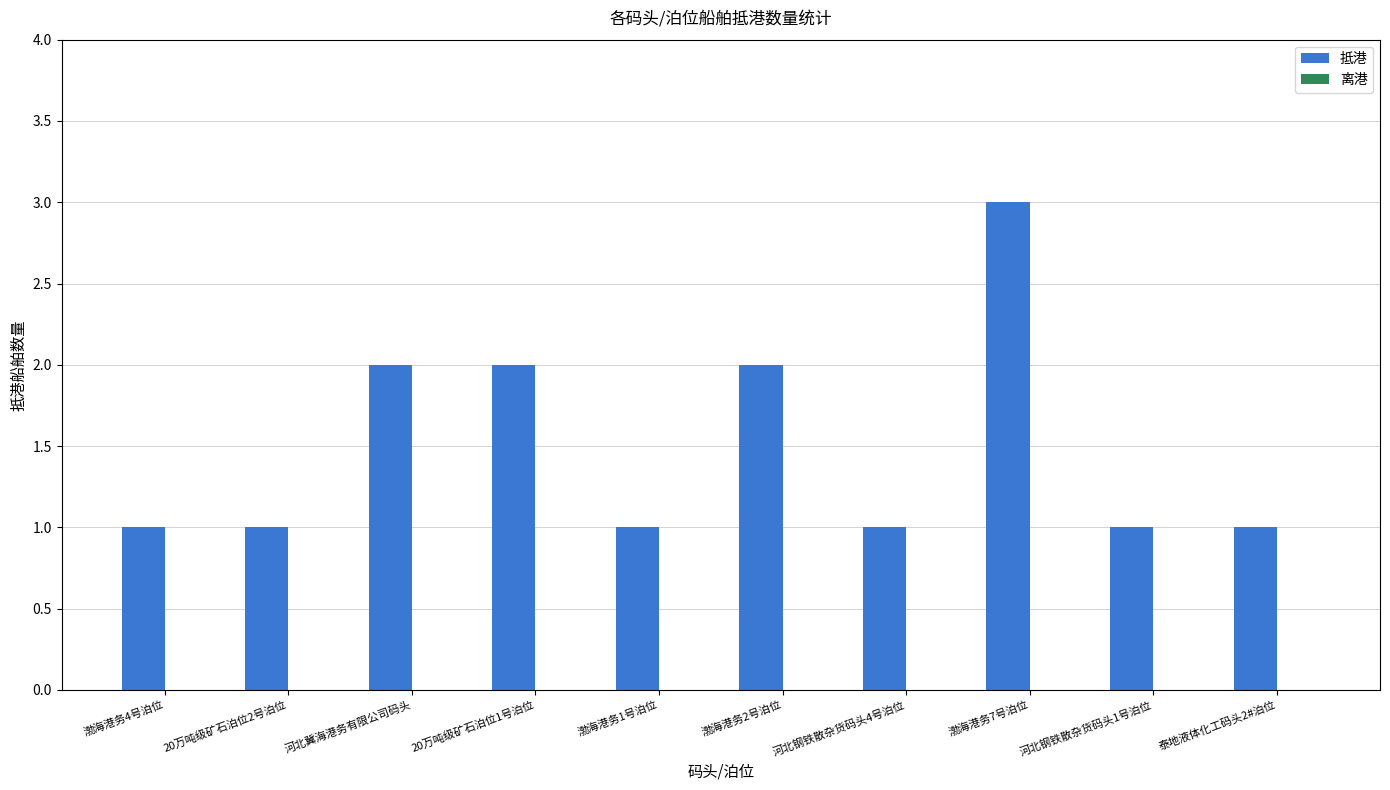

True or false: the data shows 3 at 渤海港务2号泊位.

False